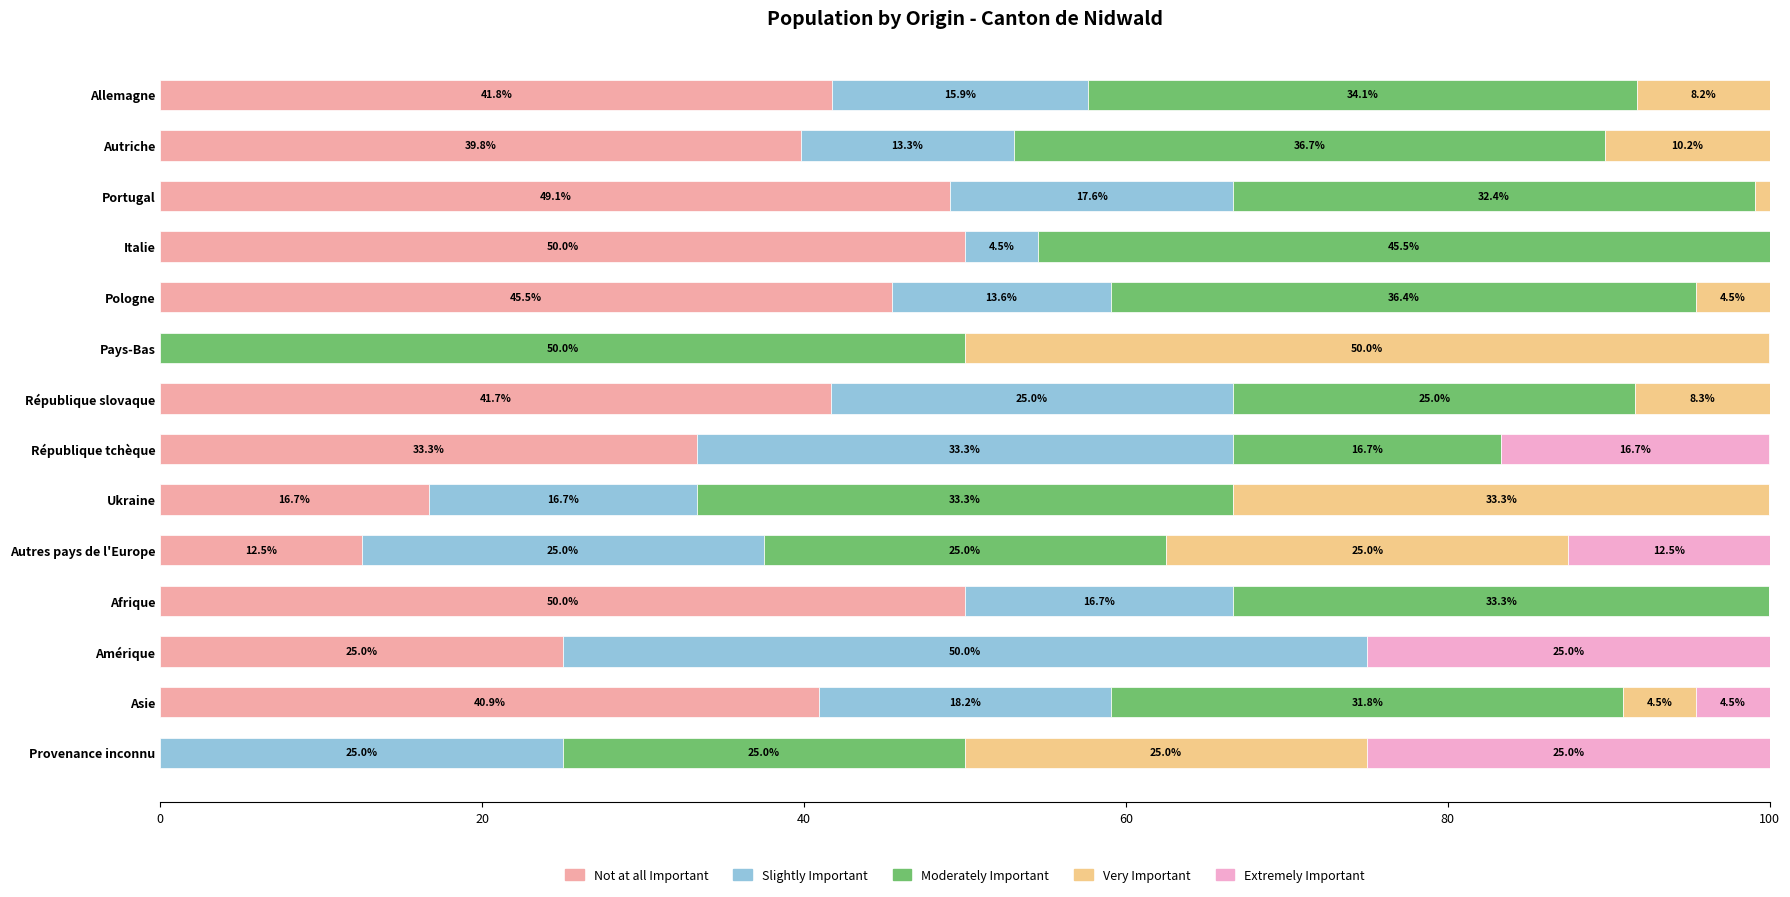

True or false: Not at all Important has a value of 41.8 at Allemagne.

True